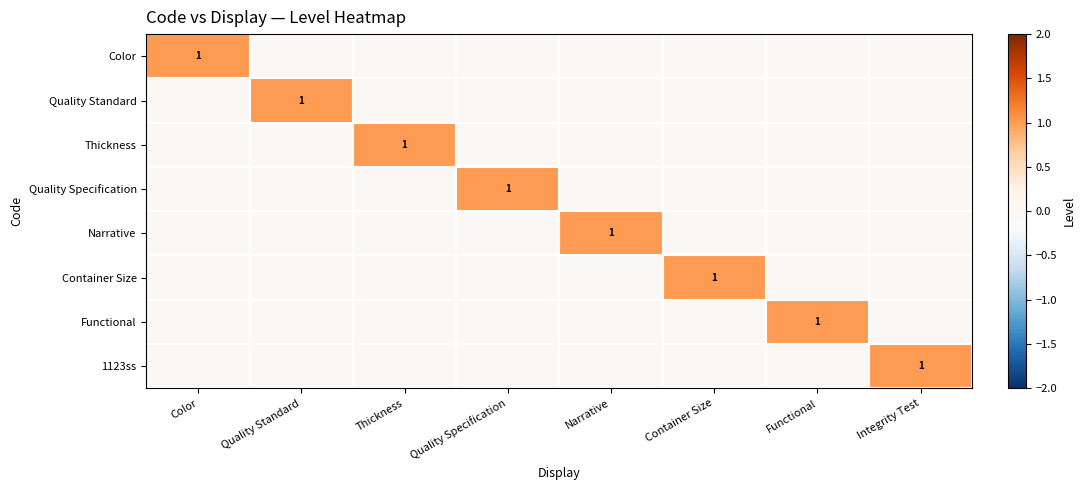

List the series in order of their peak value, highest first.

Color, Quality Standard, Thickness, Quality Specification, Narrative, Container Size, Functional, 1123ss